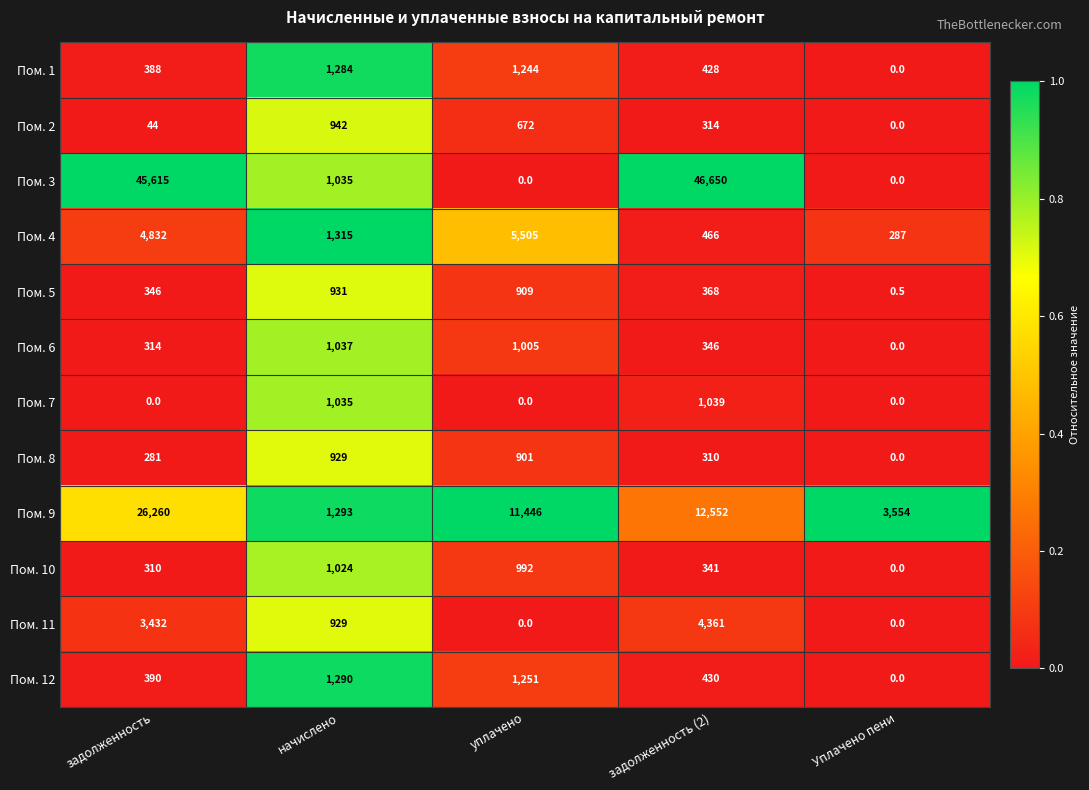

At which label does Пом. 3 first exceed 1035?

задолженность